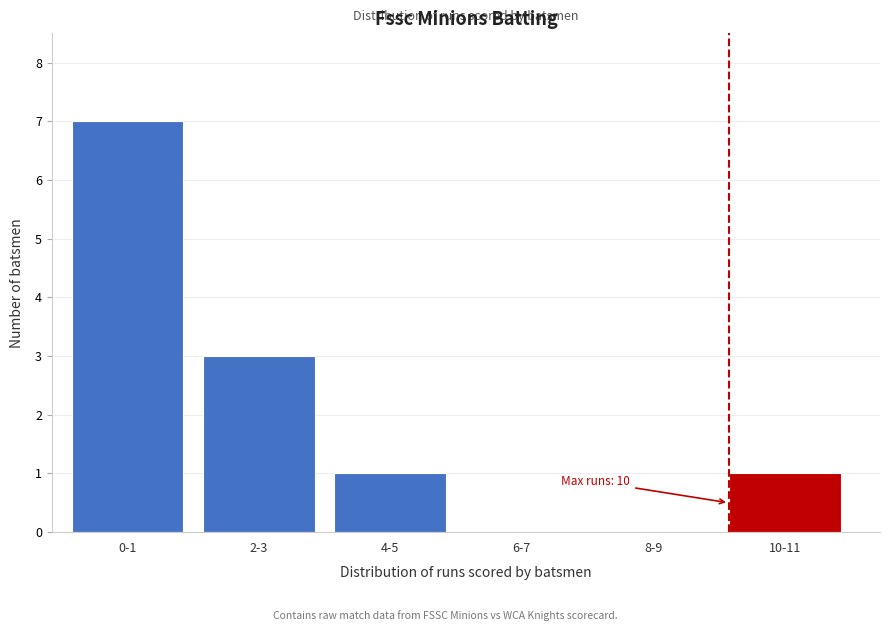

Reading right to left, extract all data points from this chart.

10-11=1	8-9=0	6-7=0	4-5=1	2-3=3	0-1=7